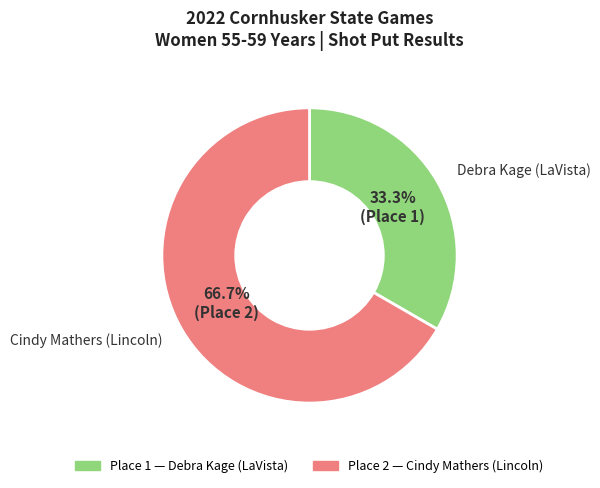

Is there any slice that represents more than half of the pie?

Yes